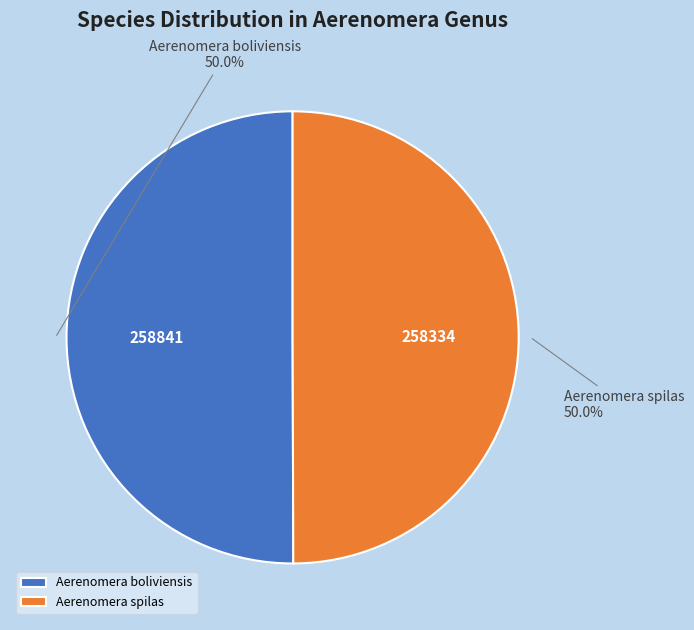

To the nearest percent, what portion does Aerenomera boliviensis represent?

50%